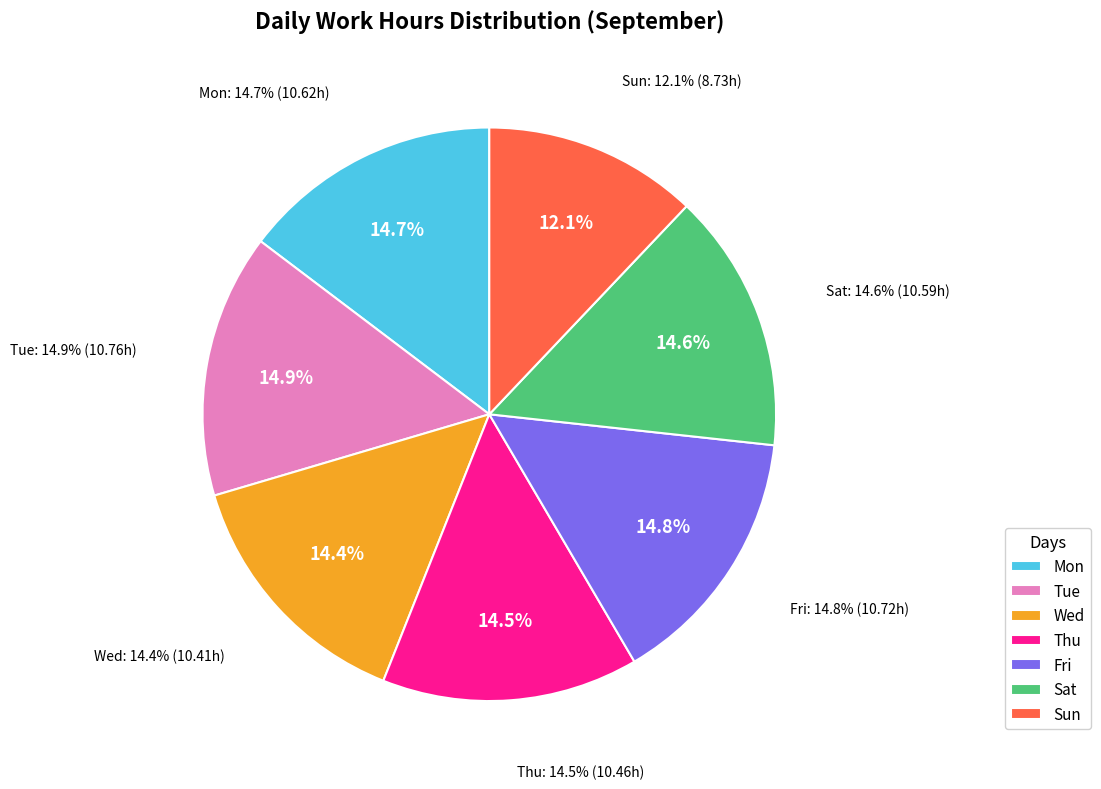

Combined, what portion of the pie is Sat and Fri?

29.5%